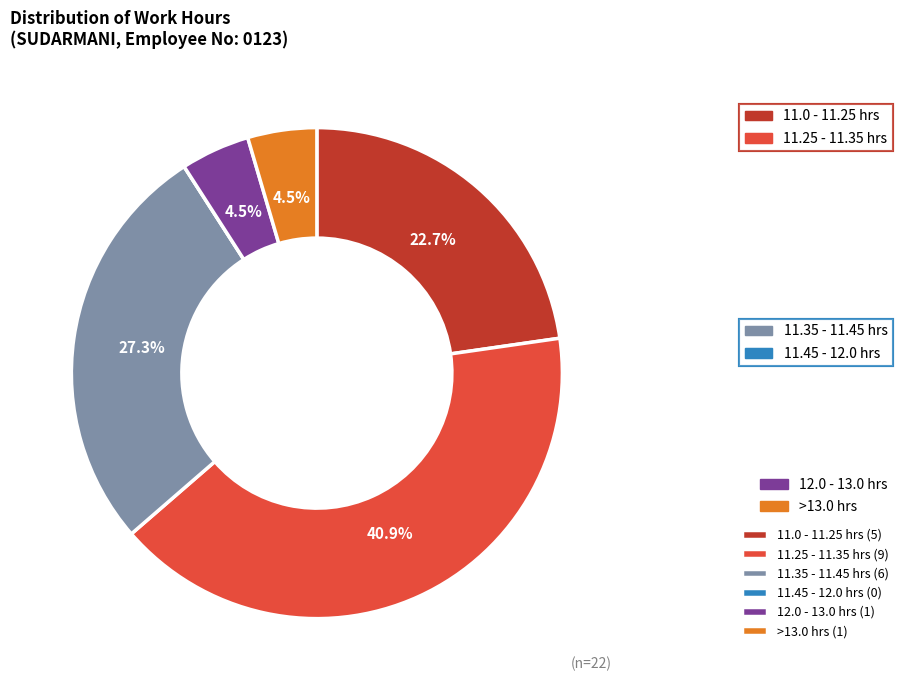

How much of the chart is everything except 12.0 - 13.0 hrs (1)?

95.5%